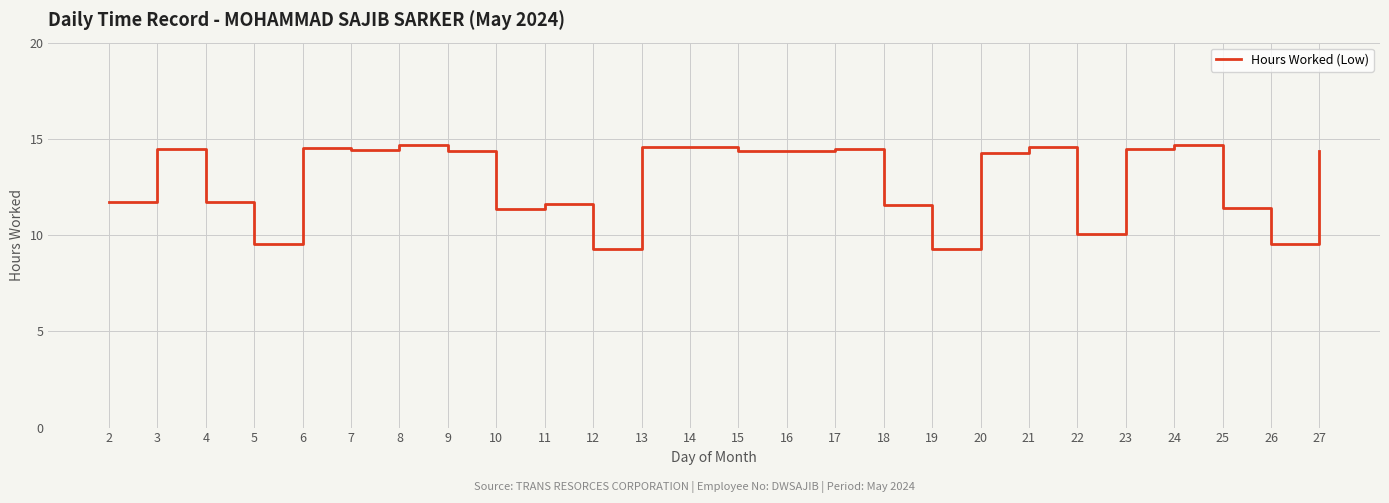

The chart shows a value of 9.5 at 26. True or false?

True